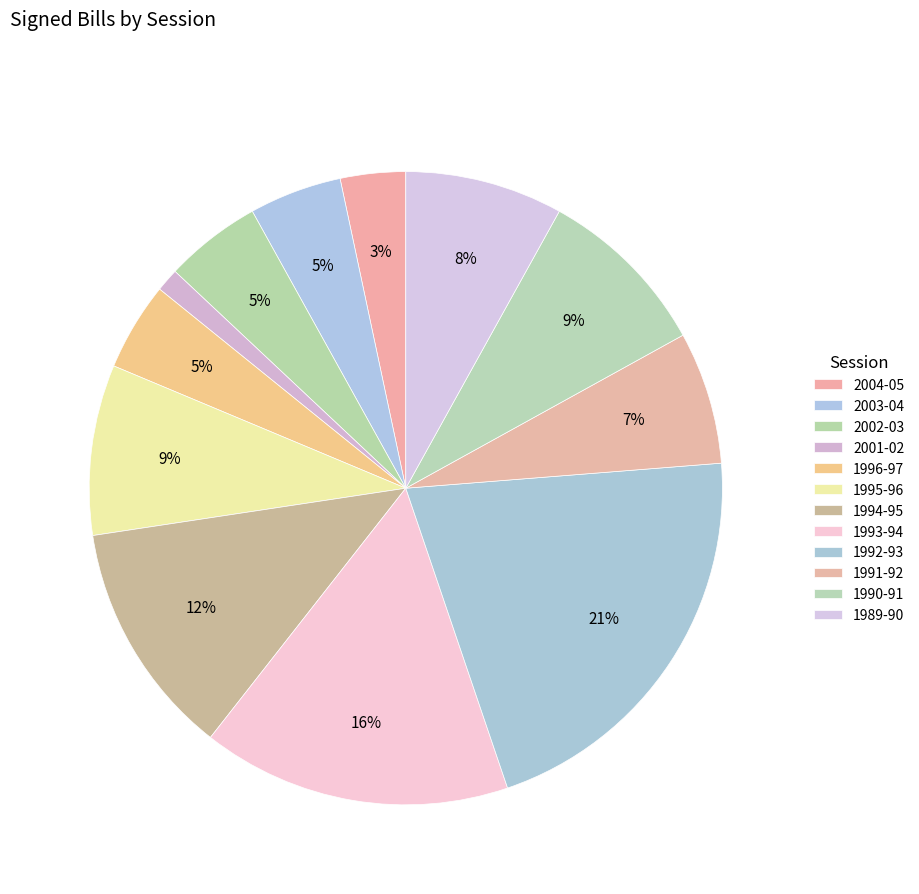

The 1995-96 slice represents 1% of the pie. True or false?

False